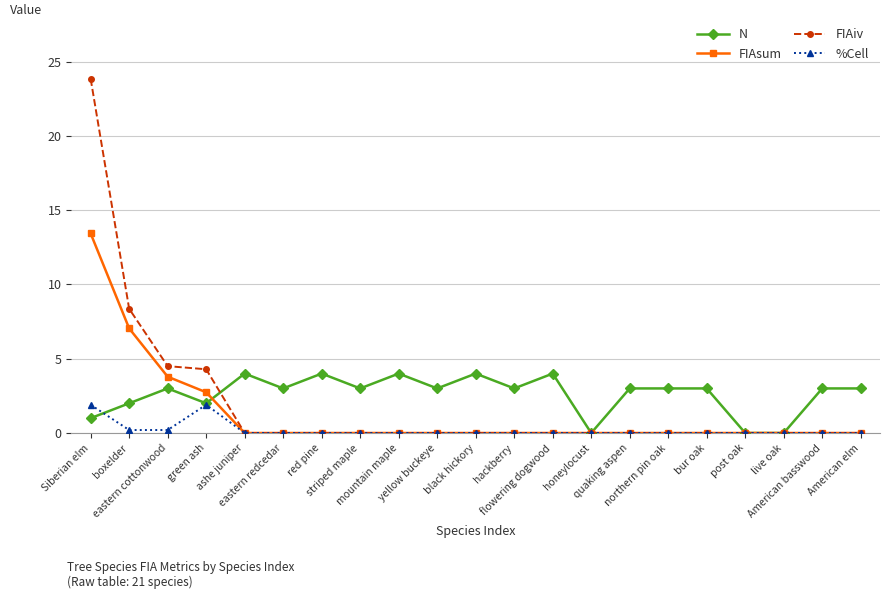

Between eastern redcedar and honeylocust, which series saw the biggest shift?

N